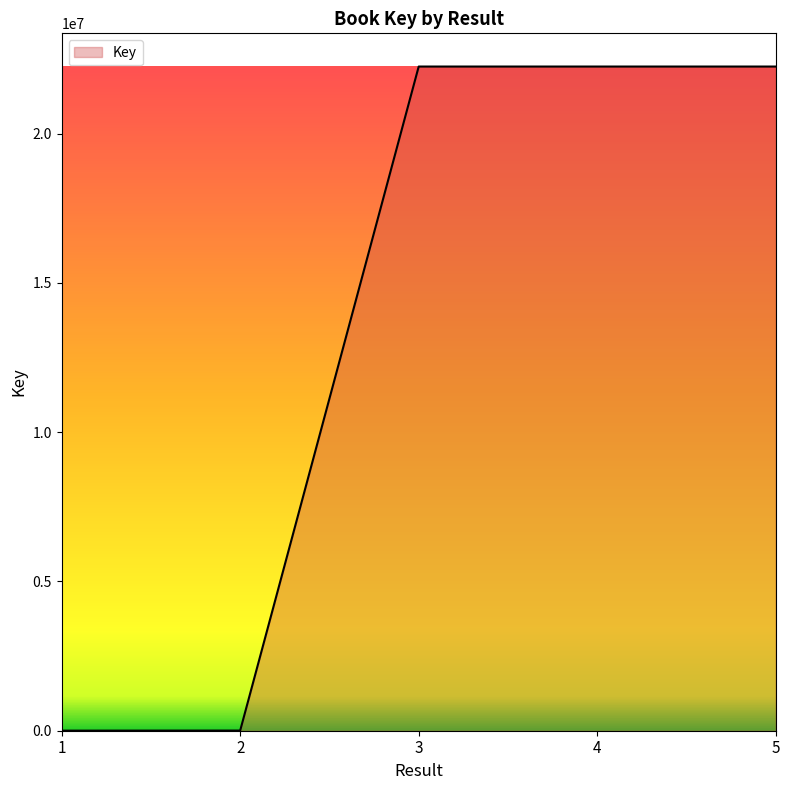

What is the sum of all values?

66757609